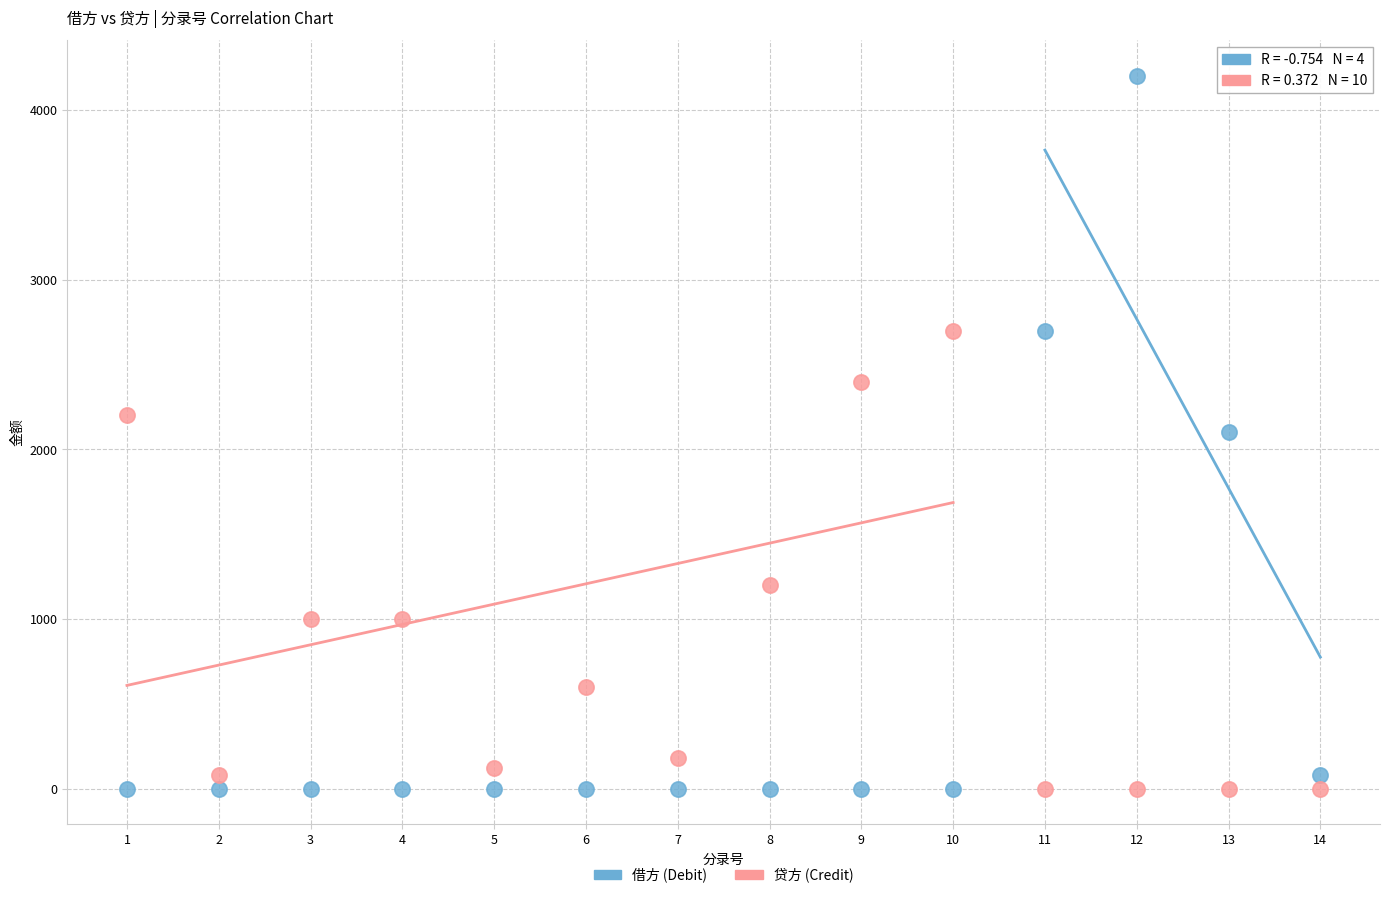

In the 贷方 (Credit) series, what Y value is closest to 1350?

1200